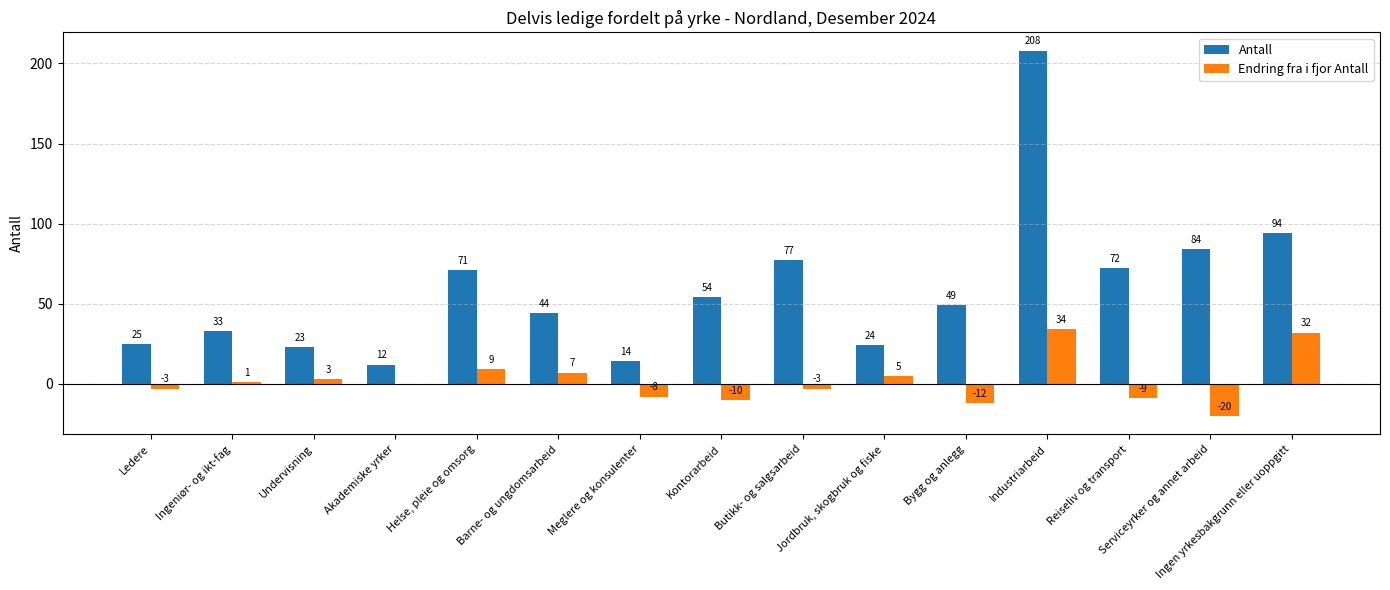

What is the total value across all series at Ledere?

22